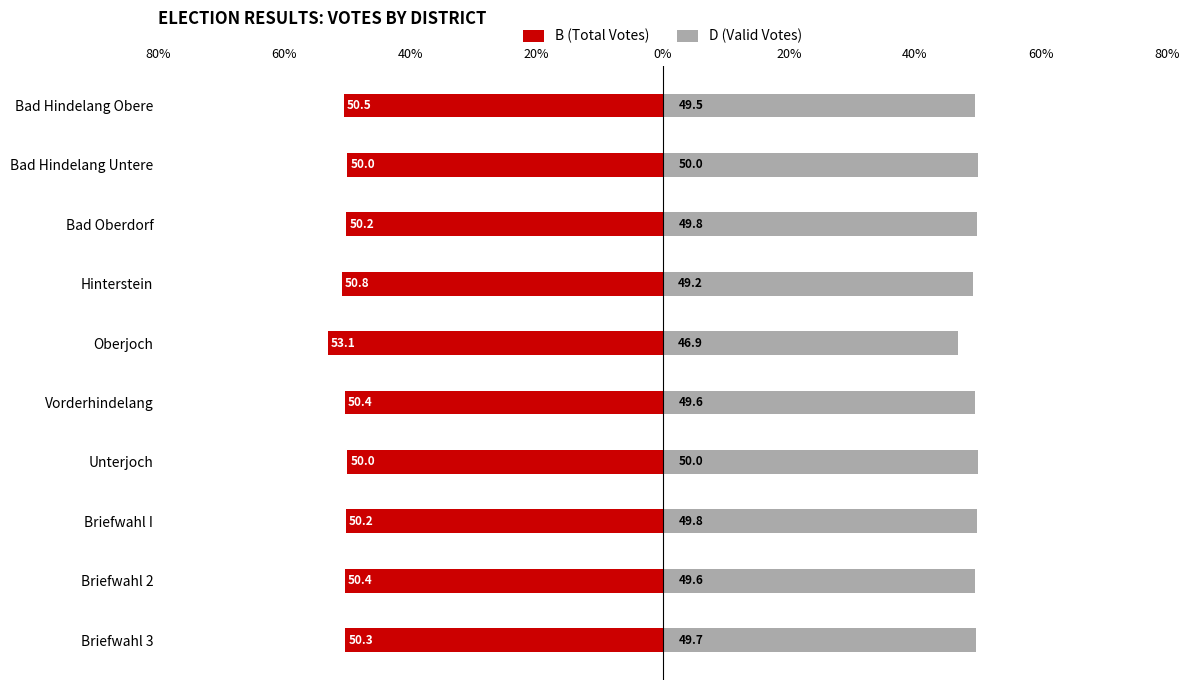

At how many categories does at least one series exceed -45?

10